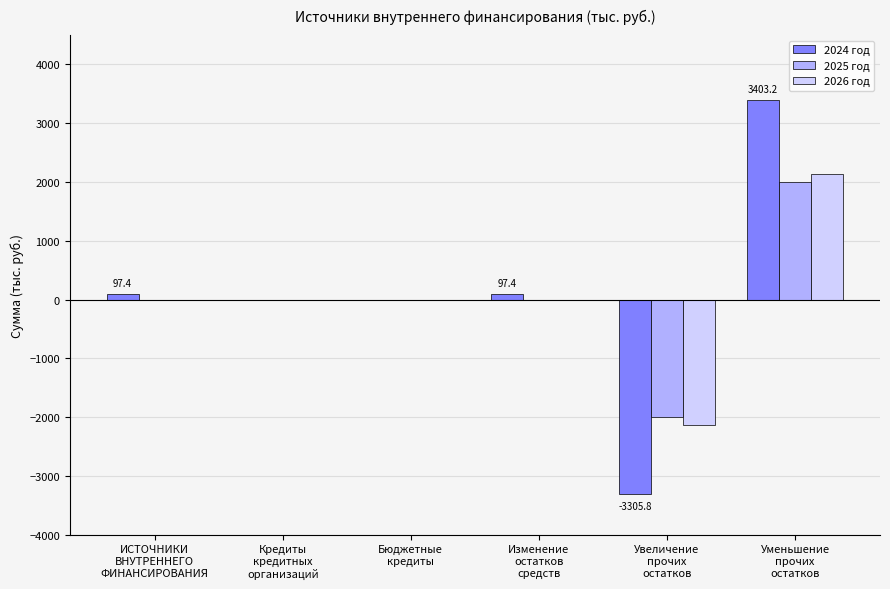

How many series are shown in this chart?

3